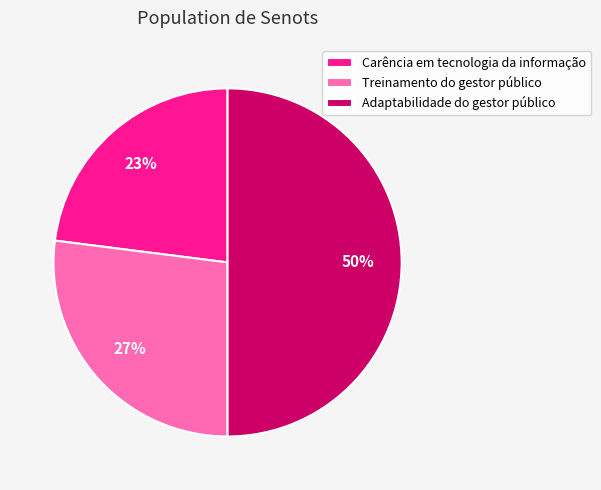

Is Carência em tecnologia da informação the majority of the pie?

No